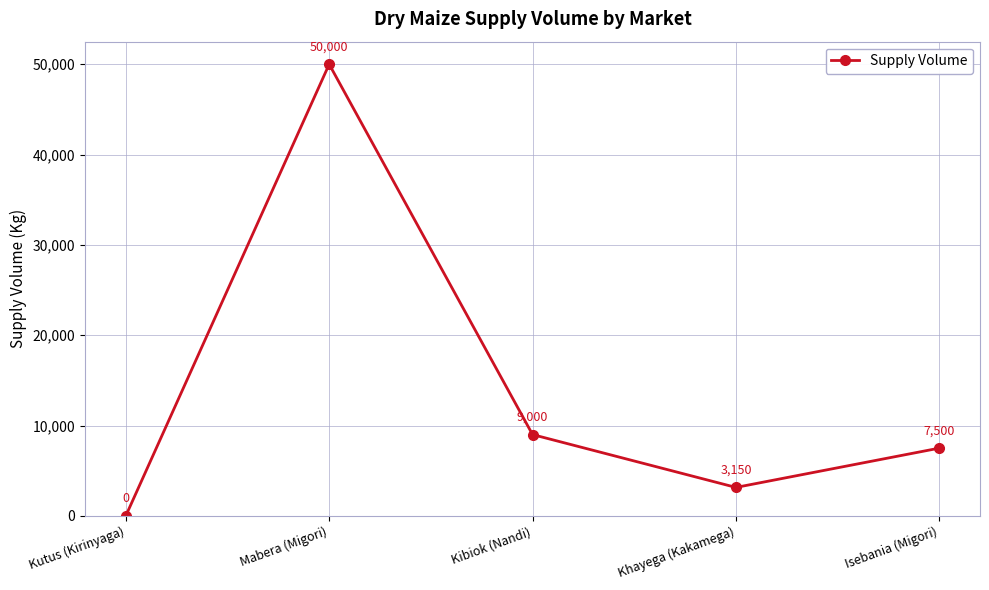

List the labels in order of value, smallest first.

Kutus (Kirinyaga), Khayega (Kakamega), Isebania (Migori), Kibiok (Nandi), Mabera (Migori)